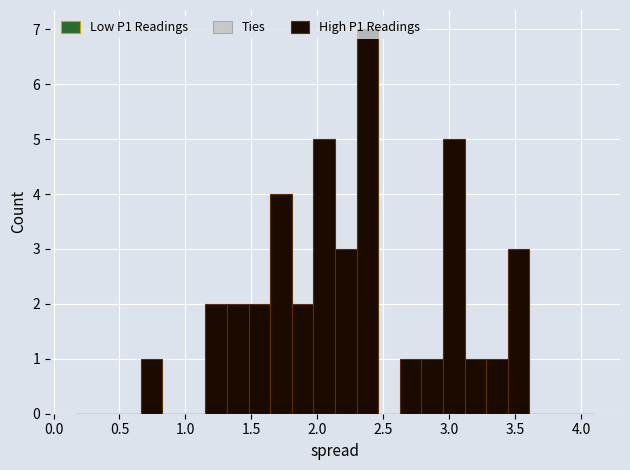

Read against the x-axis, roughly where is the centre of the tallest bar?

2.40